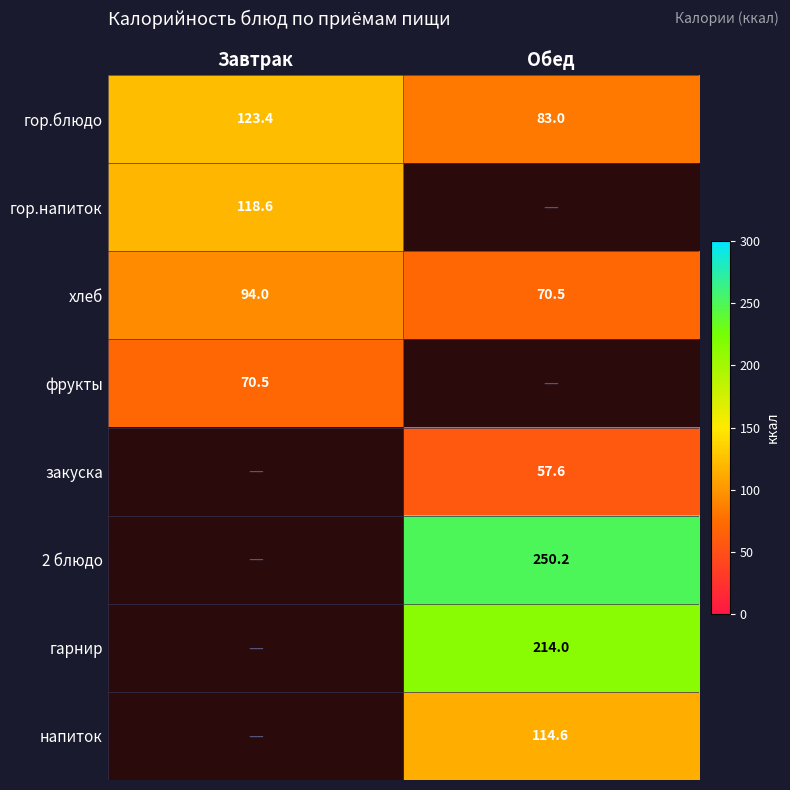

What is the greatest value displayed?

250.2